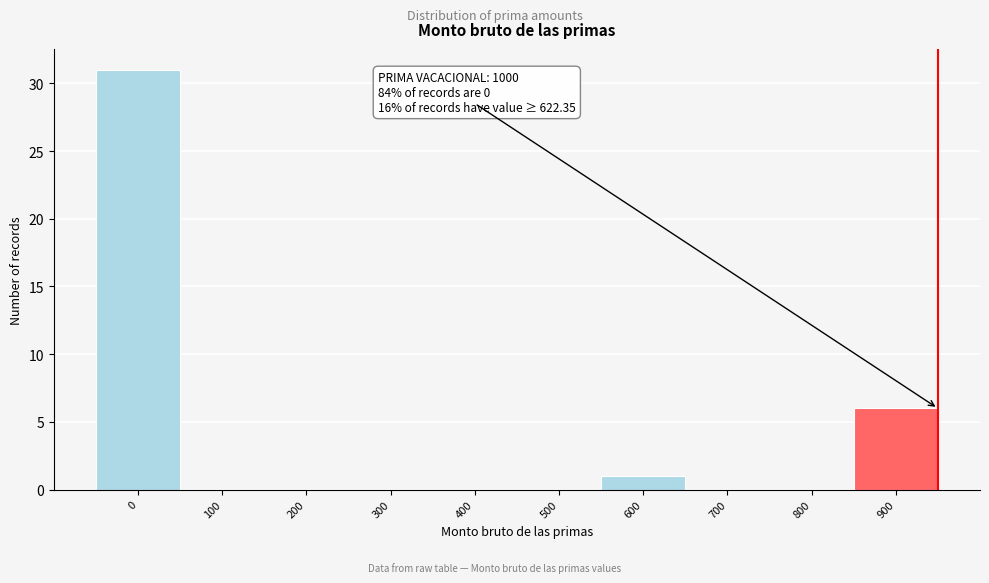

Reading right to left, transcribe all the data shown in this chart.

900=6	800=0	700=0	600=1	500=0	400=0	300=0	200=0	100=0	0=31